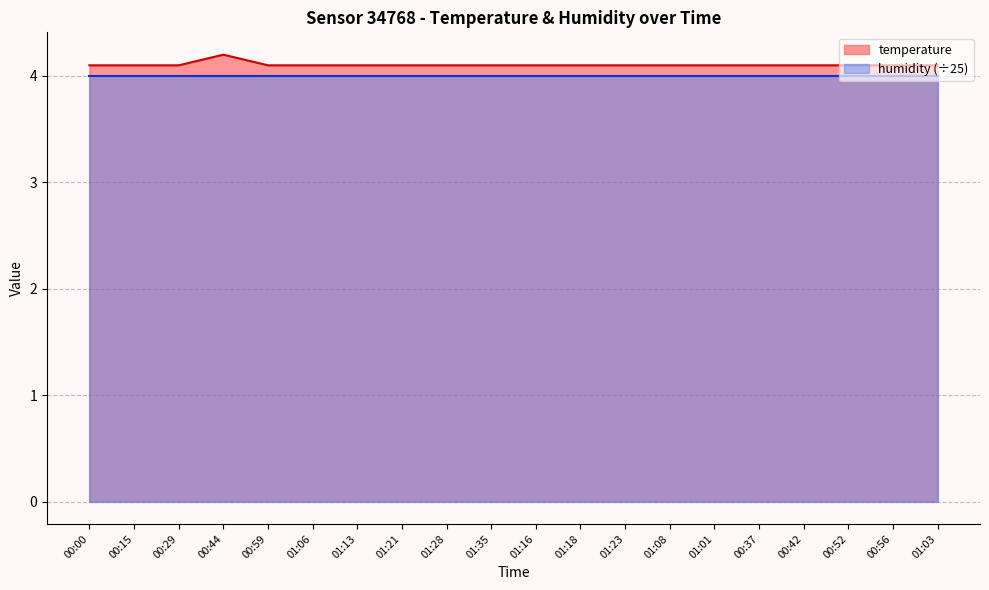

Is it true that the value at 01:23 is 1.9?

False